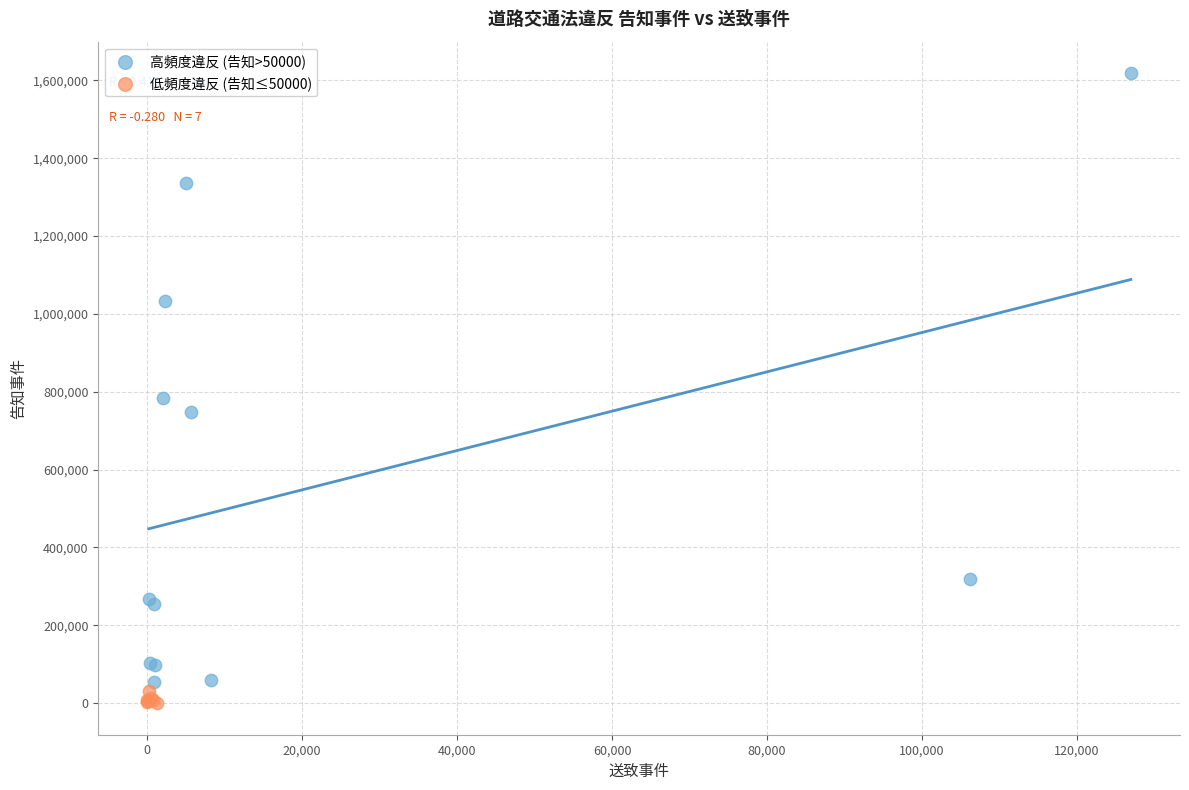

Which series reaches the maximum Y coordinate?

高頻度違反 (告知>50000)